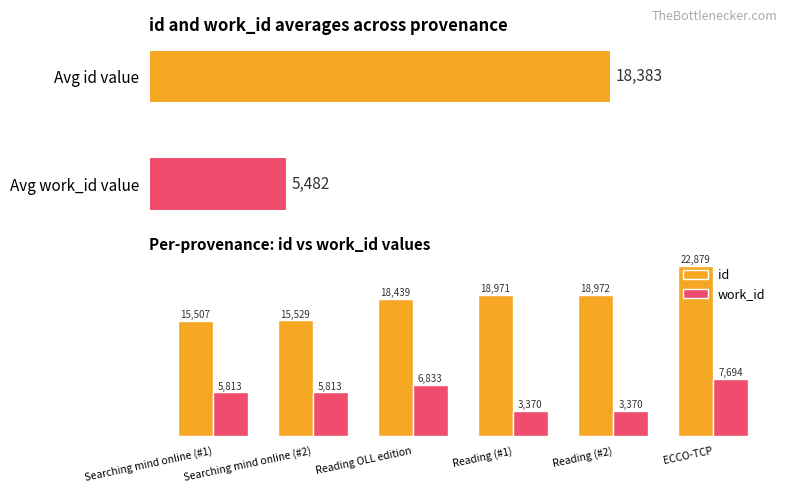

Reading left to right, what are all the values shown in this chart?

id: 15507	15529	18439	18971	18972	22879
work_id: 5813	5813	6833	3370	3370	7694